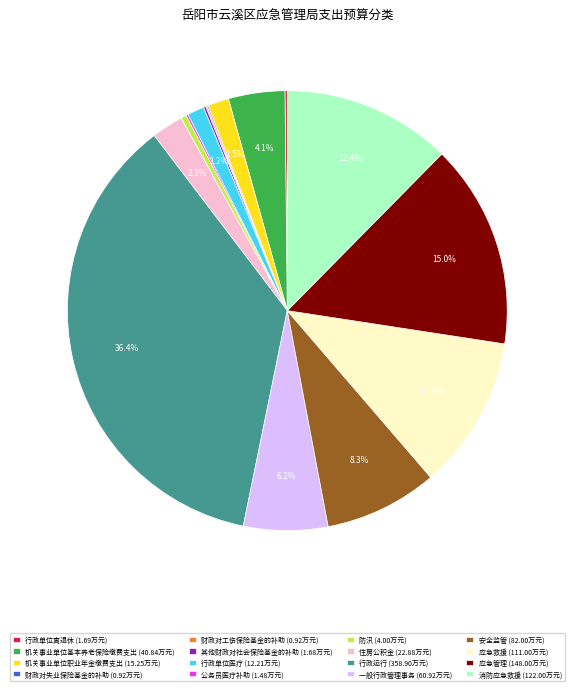

Is there any slice that represents more than half of the pie?

No